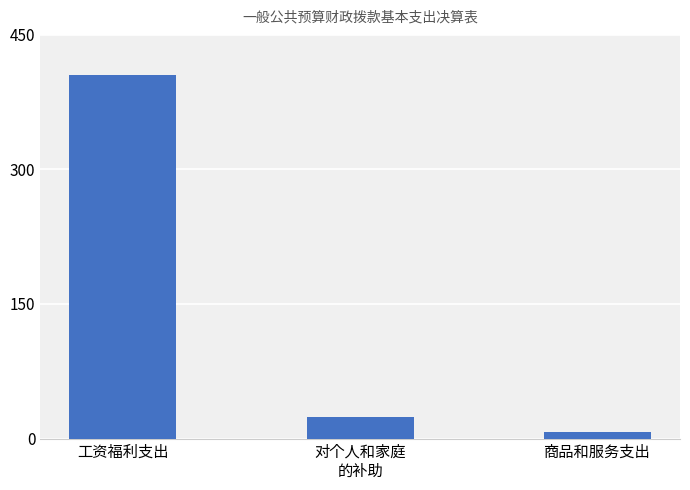

Reading left to right, transcribe all the data shown in this chart.

工资福利支出=404.8	对个人和家庭
的补助=24.3	商品和服务支出=7.2